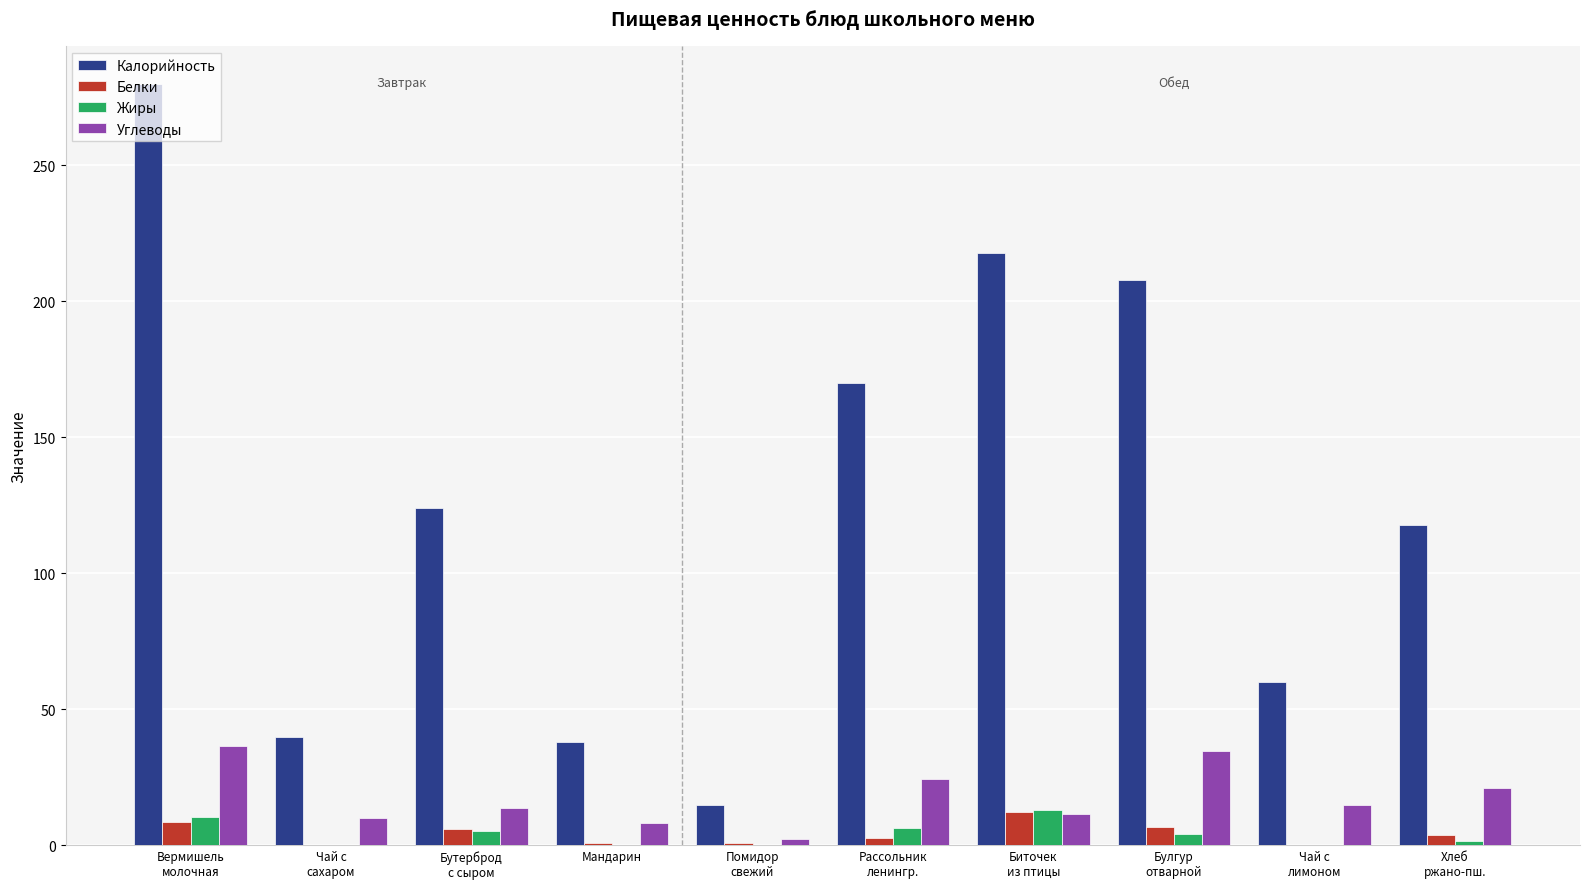

What is the maximum value for Калорийность?

280.0